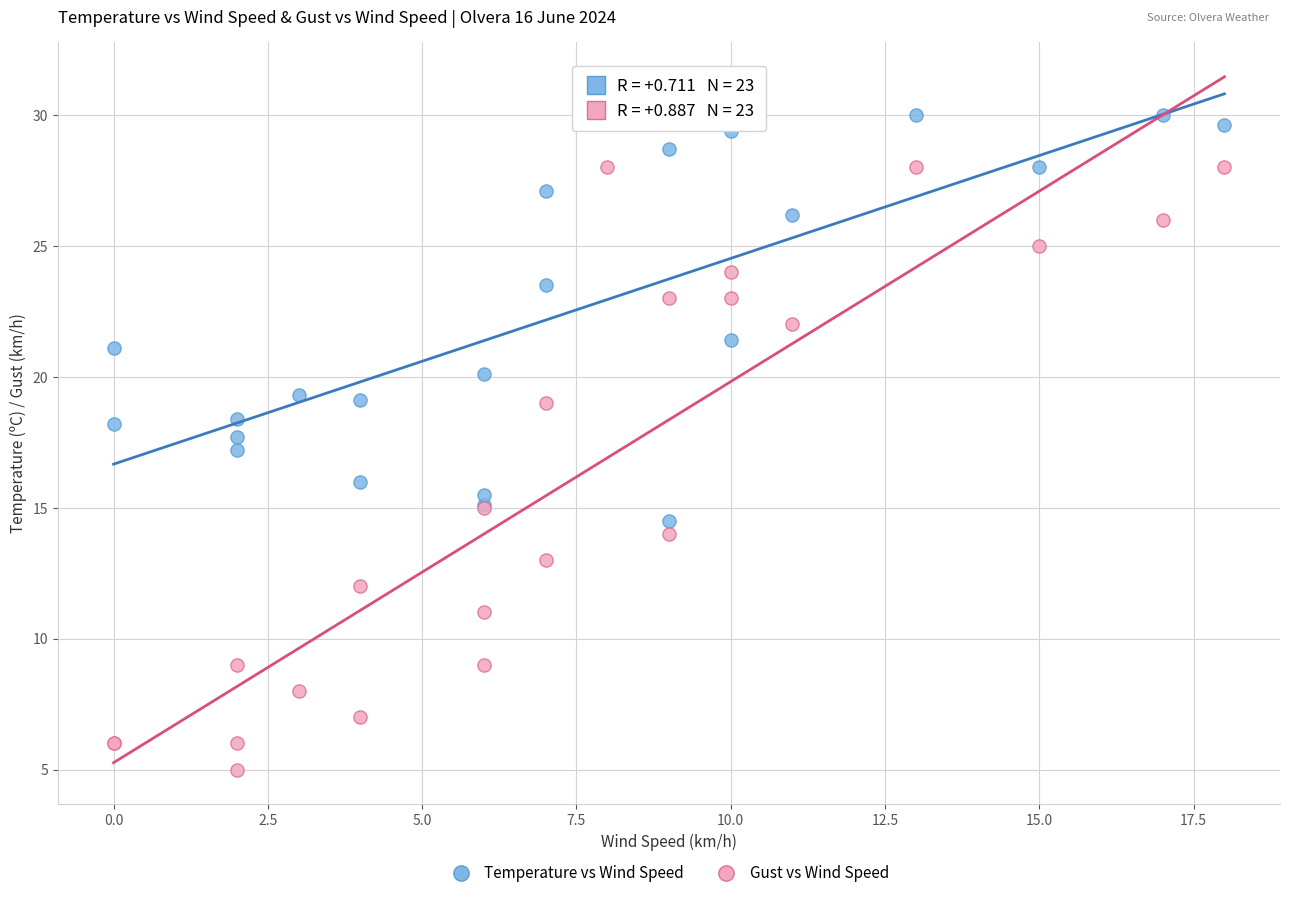

Which series contains the lowest Y value?

Gust vs Wind Speed